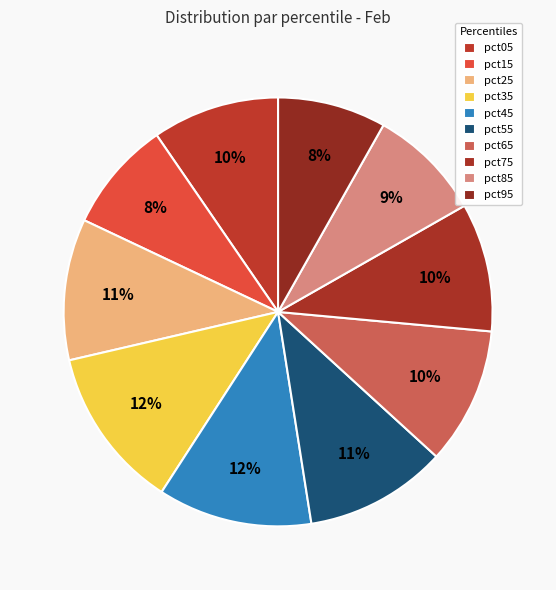

Is it true that pct75 is 1% of the pie?

False